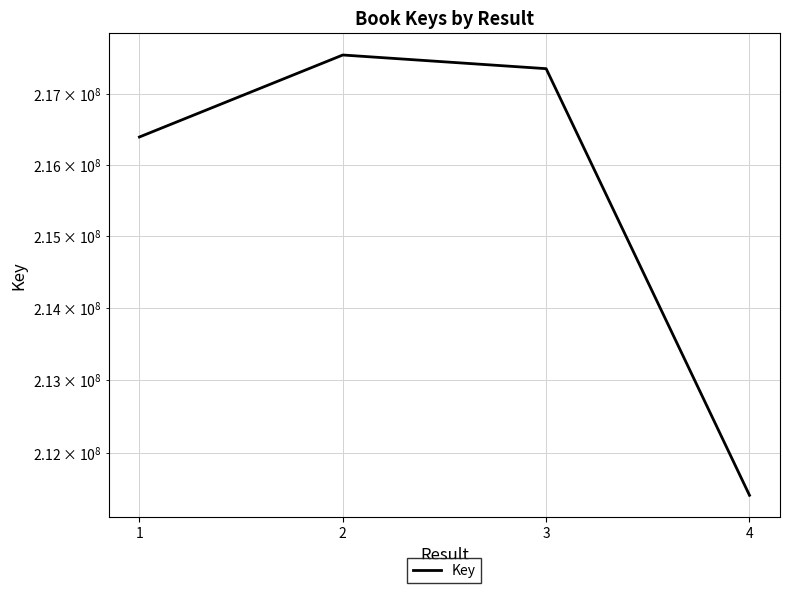

Read the value at 2, to the nearest 100.

217547300